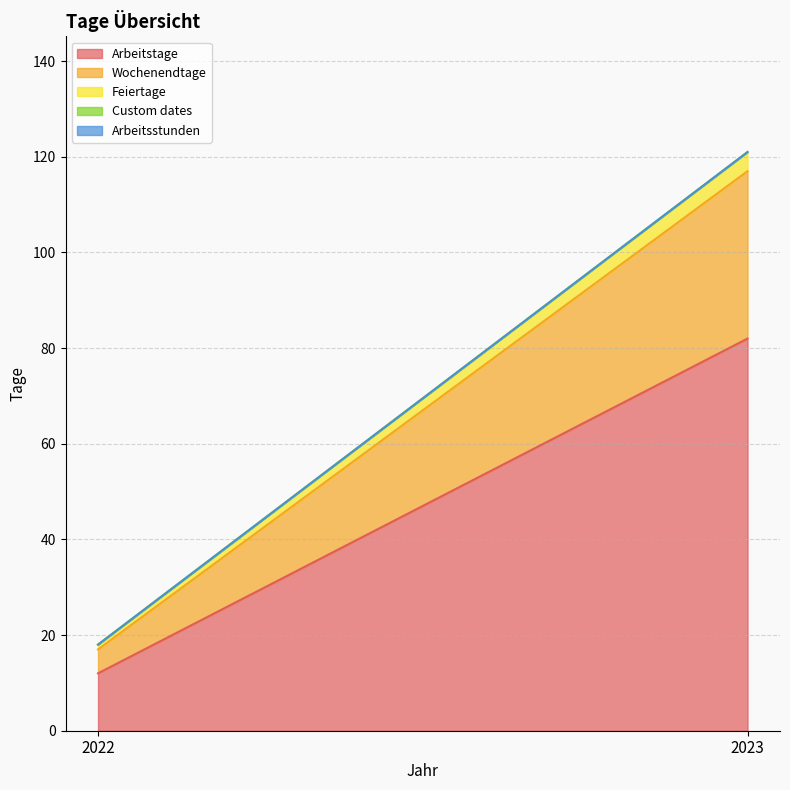

What are all the series names shown in the legend?

Arbeitstage, Wochenendtage, Feiertage, Custom dates, Arbeitsstunden